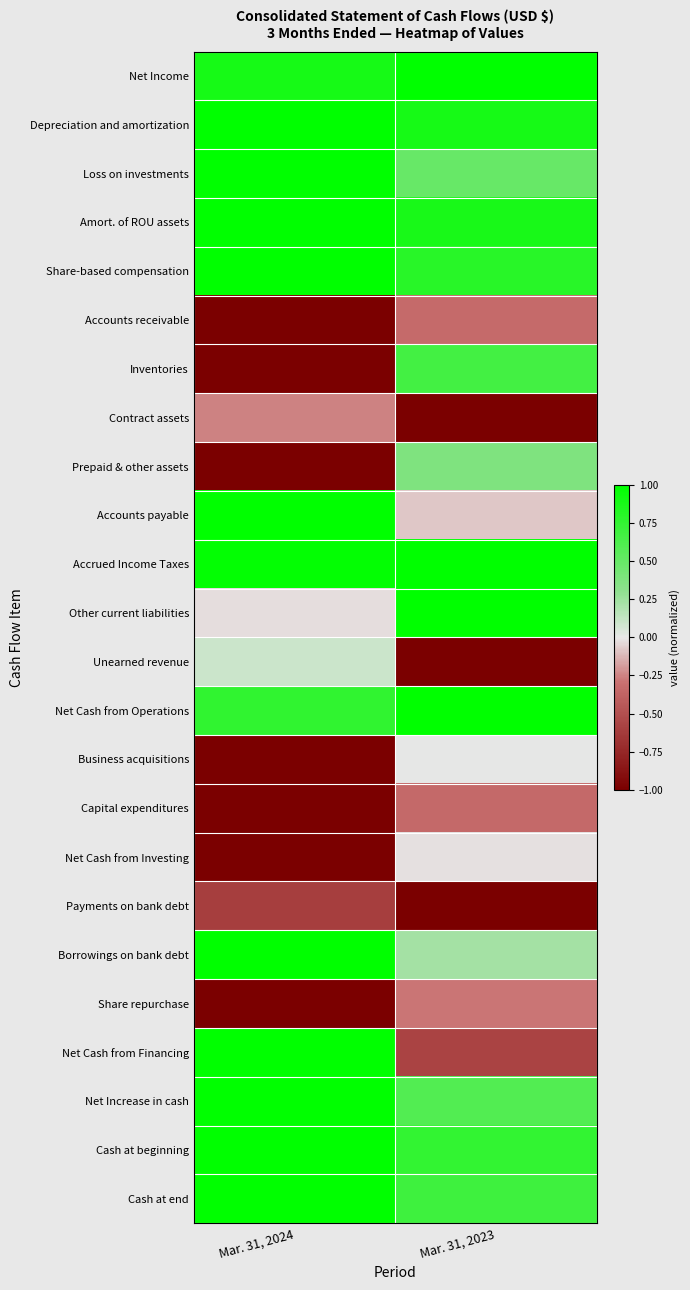

Reading left to right, transcribe all the data shown in this chart.

Net Income: Mar. 31, 2024=0.9	Mar. 31, 2023=1.0
Depreciation and amortization: Mar. 31, 2024=1.0	Mar. 31, 2023=0.9
Loss on investments: Mar. 31, 2024=1.0	Mar. 31, 2023=0.5
Amort. of ROU assets: Mar. 31, 2024=1.0	Mar. 31, 2023=0.9
Share-based compensation: Mar. 31, 2024=1.0	Mar. 31, 2023=0.8
Accounts receivable: Mar. 31, 2024=-1.0	Mar. 31, 2023=-0.3
Inventories: Mar. 31, 2024=-1.0	Mar. 31, 2023=0.7
Contract assets: Mar. 31, 2024=-0.3	Mar. 31, 2023=-1.0
Prepaid & other assets: Mar. 31, 2024=-1.0	Mar. 31, 2023=0.4
Accounts payable: Mar. 31, 2024=1.0	Mar. 31, 2023=-0.1
Accrued Income Taxes: Mar. 31, 2024=1.0	Mar. 31, 2023=1.0
Other current liabilities: Mar. 31, 2024=-0.0	Mar. 31, 2023=1.0
Unearned revenue: Mar. 31, 2024=0.1	Mar. 31, 2023=-1.0
Net Cash from Operations: Mar. 31, 2024=0.8	Mar. 31, 2023=1.0
Business acquisitions: Mar. 31, 2024=-1.0	Mar. 31, 2023=0.0
Capital expenditures: Mar. 31, 2024=-1.0	Mar. 31, 2023=-0.3
Net Cash from Investing: Mar. 31, 2024=-1.0	Mar. 31, 2023=-0.0
Payments on bank debt: Mar. 31, 2024=-0.6	Mar. 31, 2023=-1.0
Borrowings on bank debt: Mar. 31, 2024=1.0	Mar. 31, 2023=0.2
Share repurchase: Mar. 31, 2024=-1.0	Mar. 31, 2023=-0.3
Net Cash from Financing: Mar. 31, 2024=1.0	Mar. 31, 2023=-0.6
Net Increase in cash: Mar. 31, 2024=1.0	Mar. 31, 2023=0.6
Cash at beginning: Mar. 31, 2024=1.0	Mar. 31, 2023=0.8
Cash at end: Mar. 31, 2024=1.0	Mar. 31, 2023=0.7